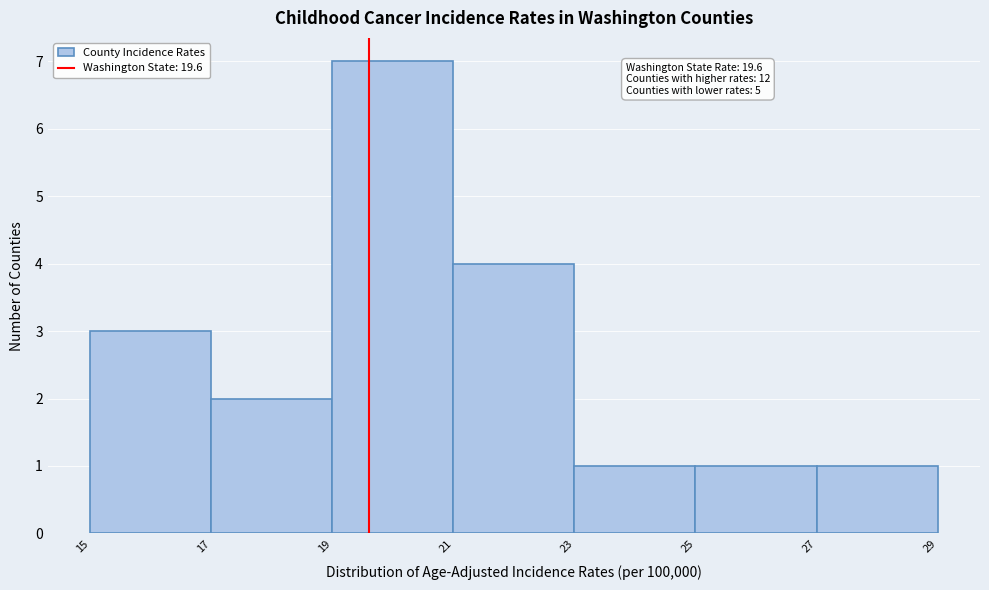

Which range on the x-axis has the tallest bar?

19 to 21